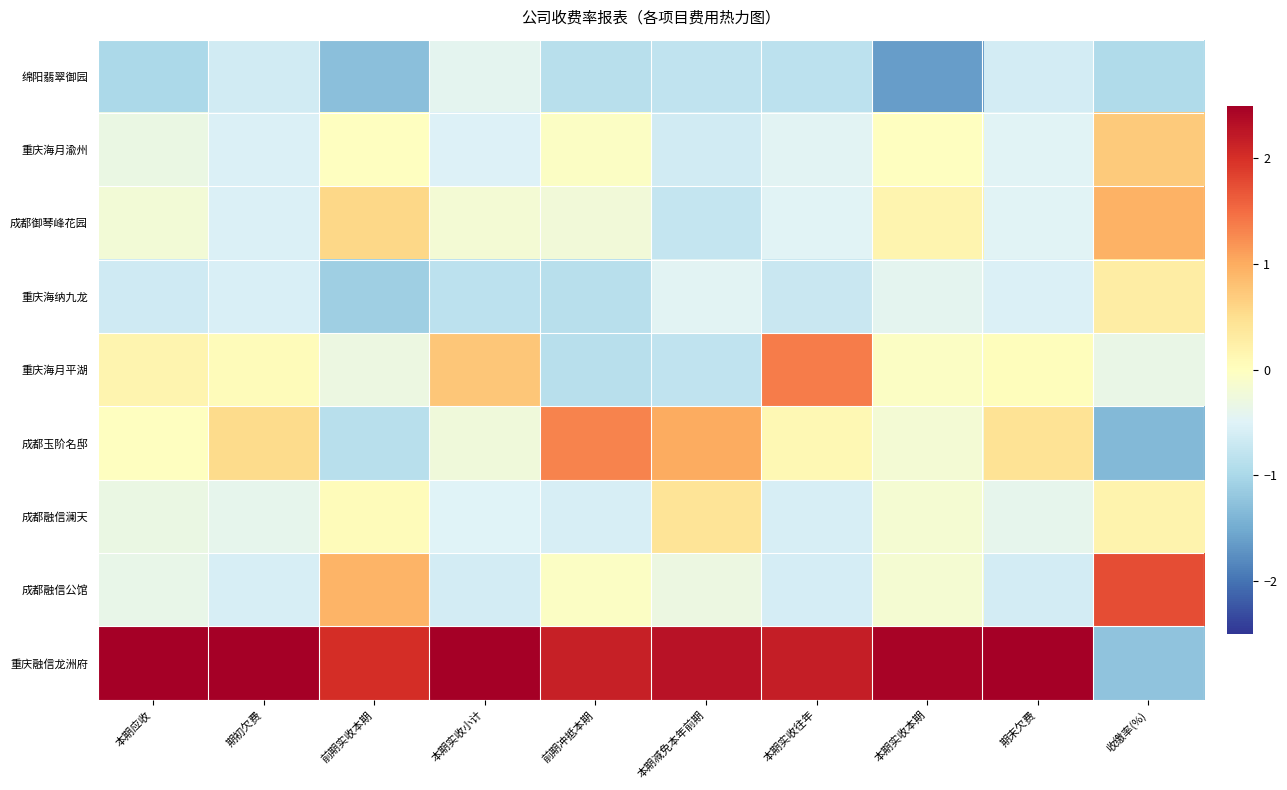

Rank the series at 期末欠费 from lowest to highest value.

绵阳翡翠御园, 成都融信公馆, 重庆海纳九龙, 成都御琴峰花园, 重庆海月渝州, 成都融信澜天, 重庆海月平湖, 成都玉阶名邸, 重庆融信龙洲府